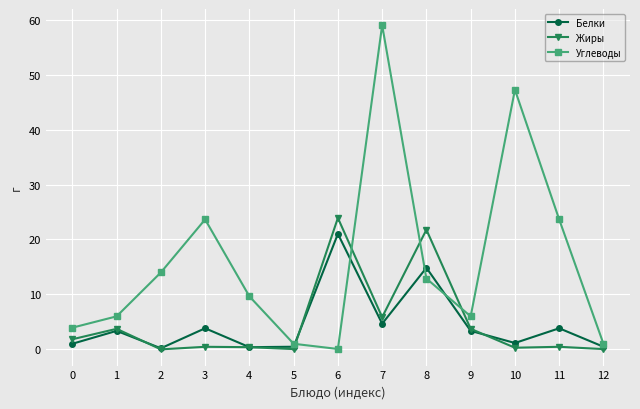

What is the value of the Углеводы point at the 11th from the left?

47.3